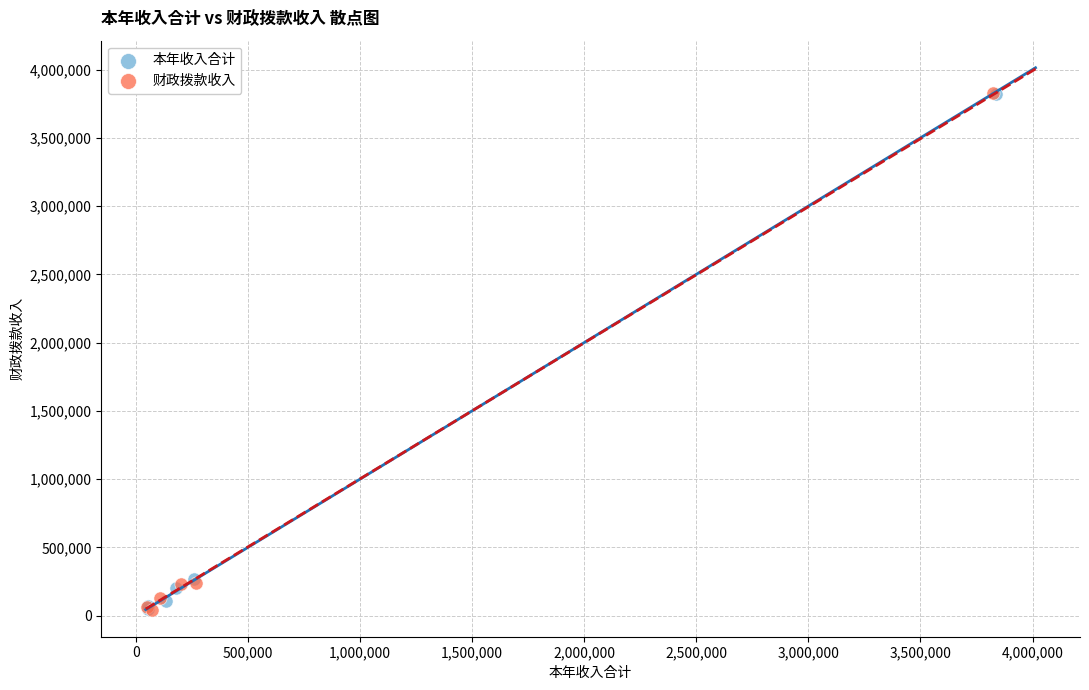

What are all the series names shown in the legend?

本年收入合计, 财政拨款收入